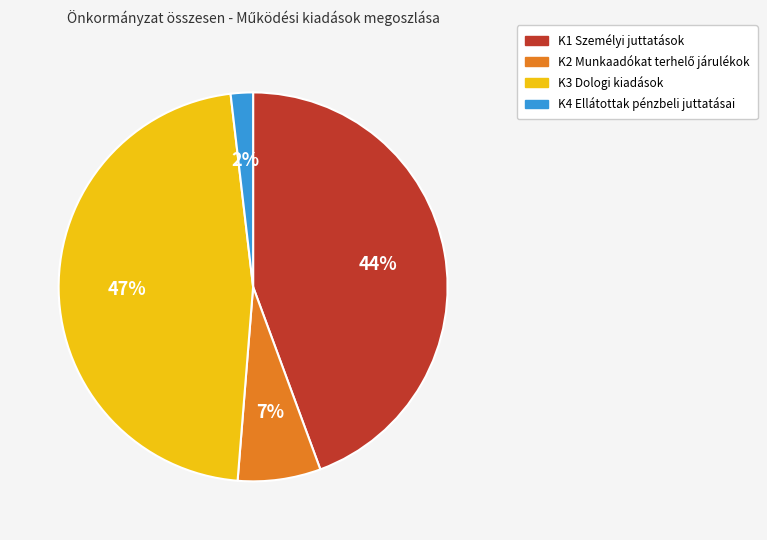

To the nearest percent, what percentage of the pie is K1 Személyi juttatások?

44%